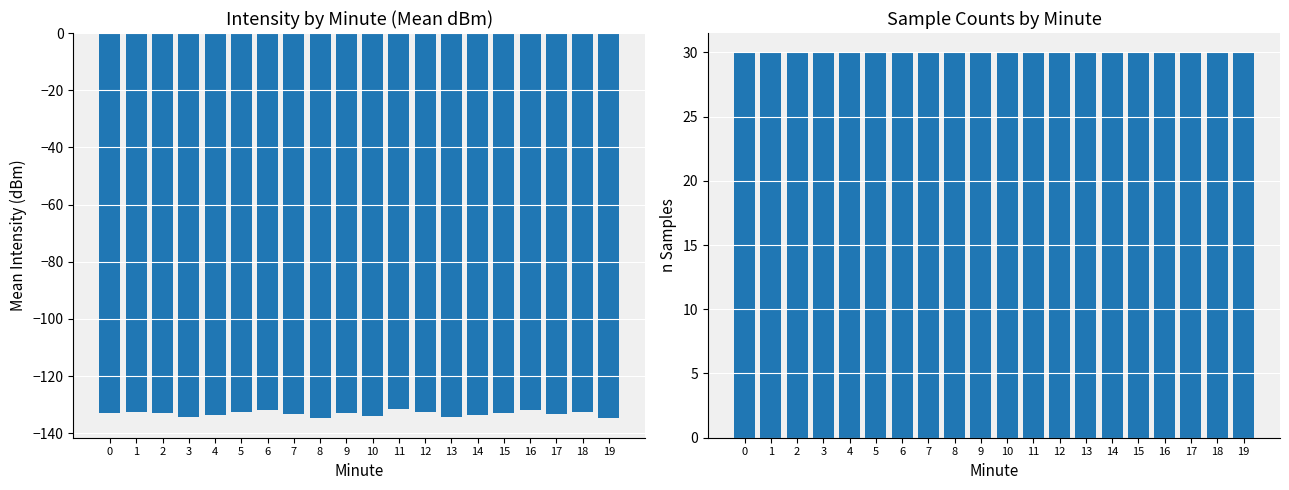

Which series has the largest total across all categories?

n Samples